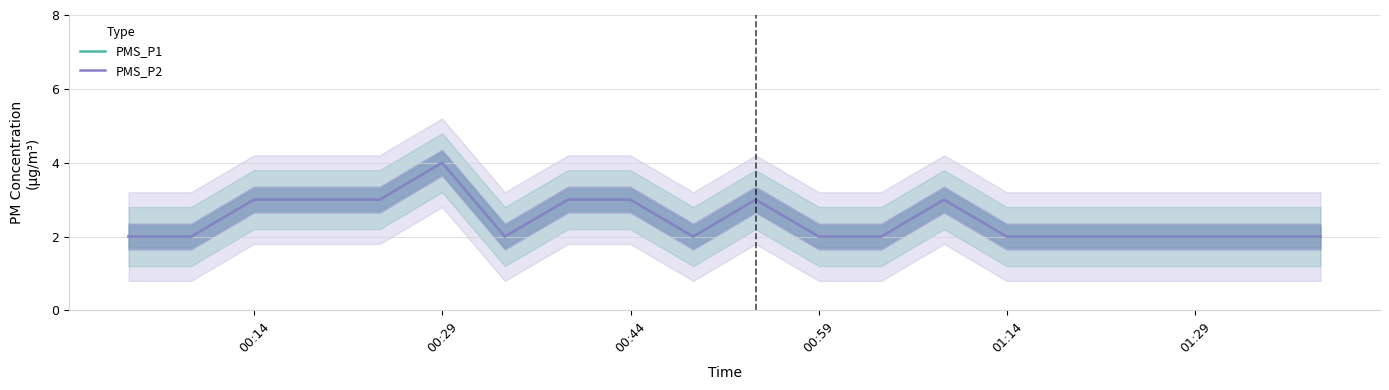

Is this an area chart (filled region under the line)?

No